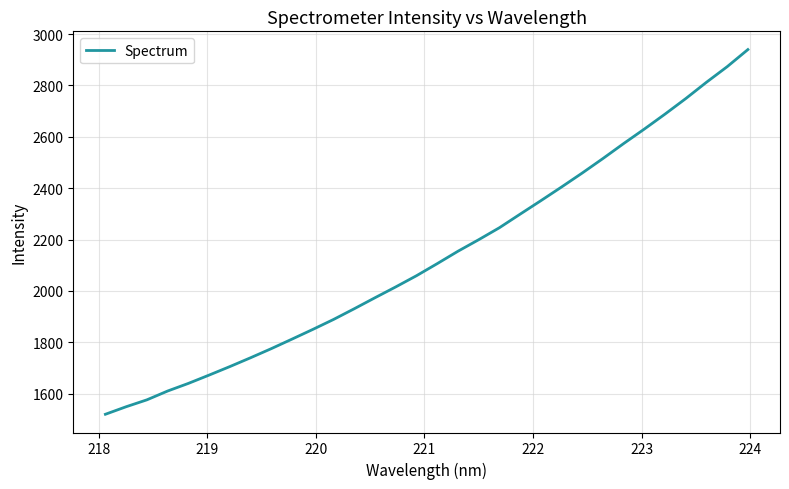

What is the difference between the maximum and minimum values?

1420.9